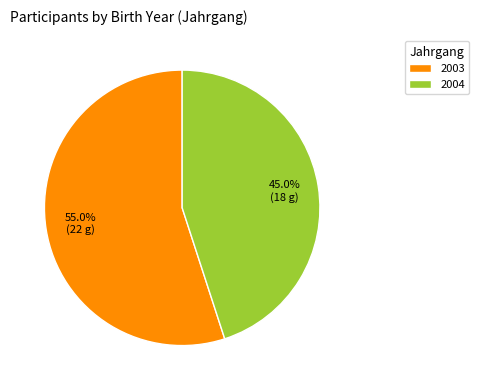

What is the ratio of the value at 2004 to the value at 2003?

0.8